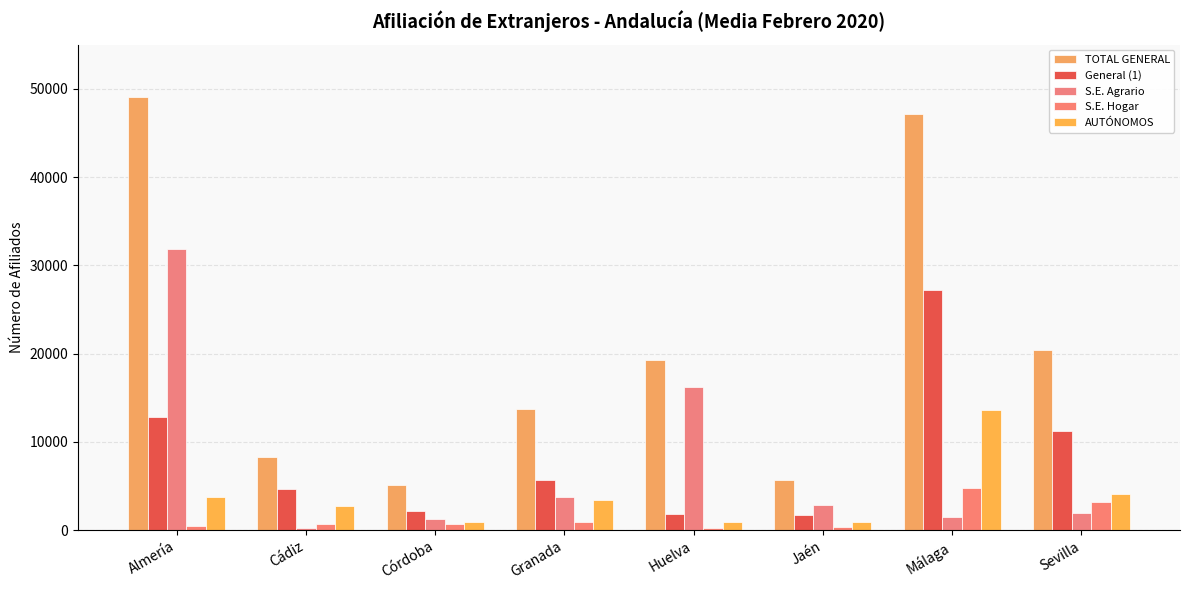

What is the lowest value of the General (1) series?

1650.8